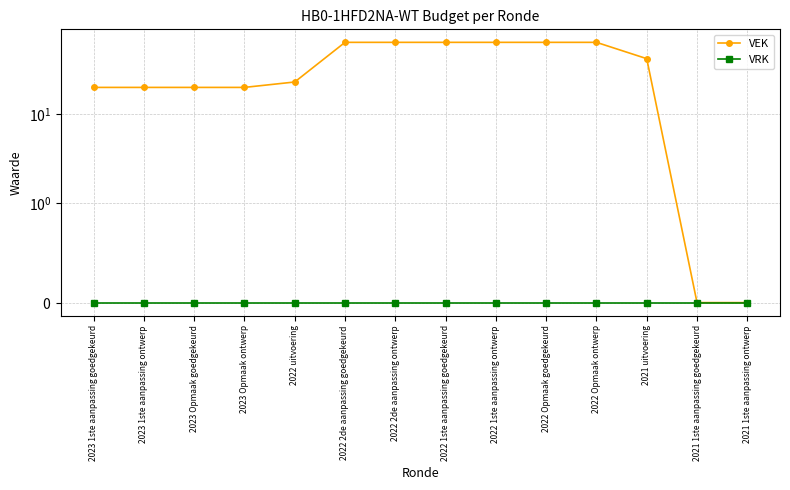

Between 2022 1ste aanpassing ontwerp and 2021 uitvoering, which series saw the biggest shift?

VEK